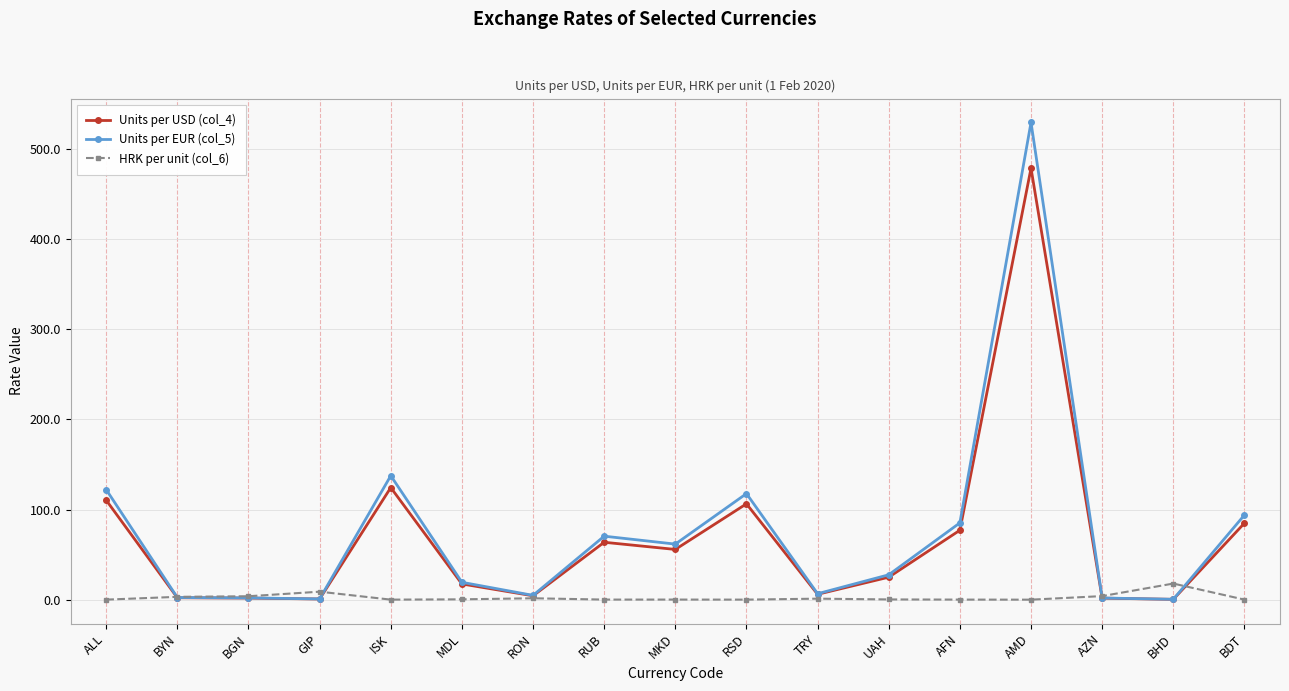

What is the average value of the Units per USD (col_4) series?

68.2